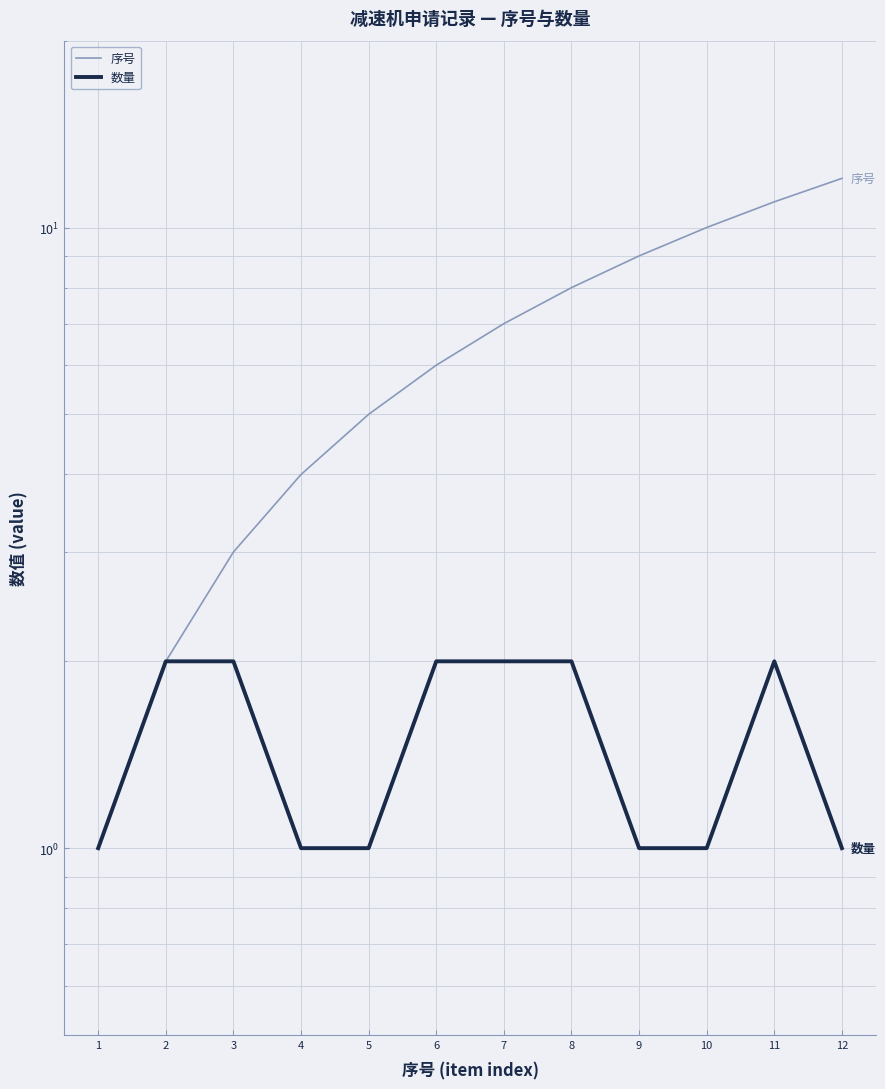

Which series has the largest total across all categories?

序号